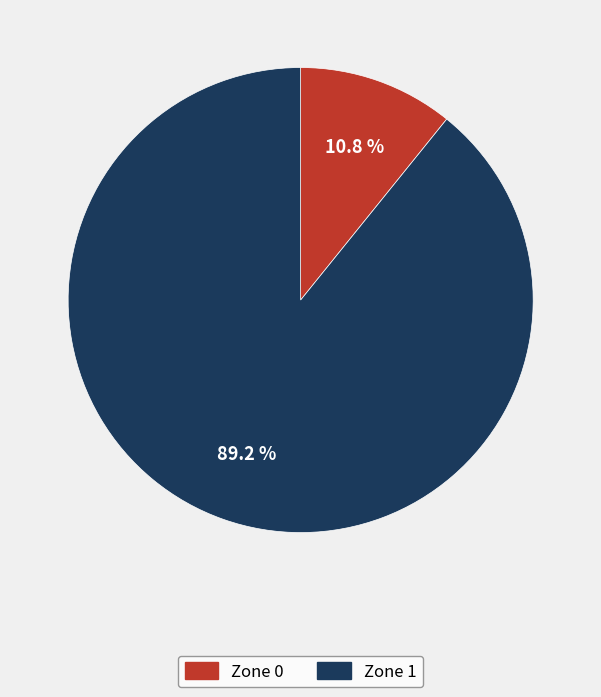

True or false: Zone 0 accounts for 11% of the total.

True